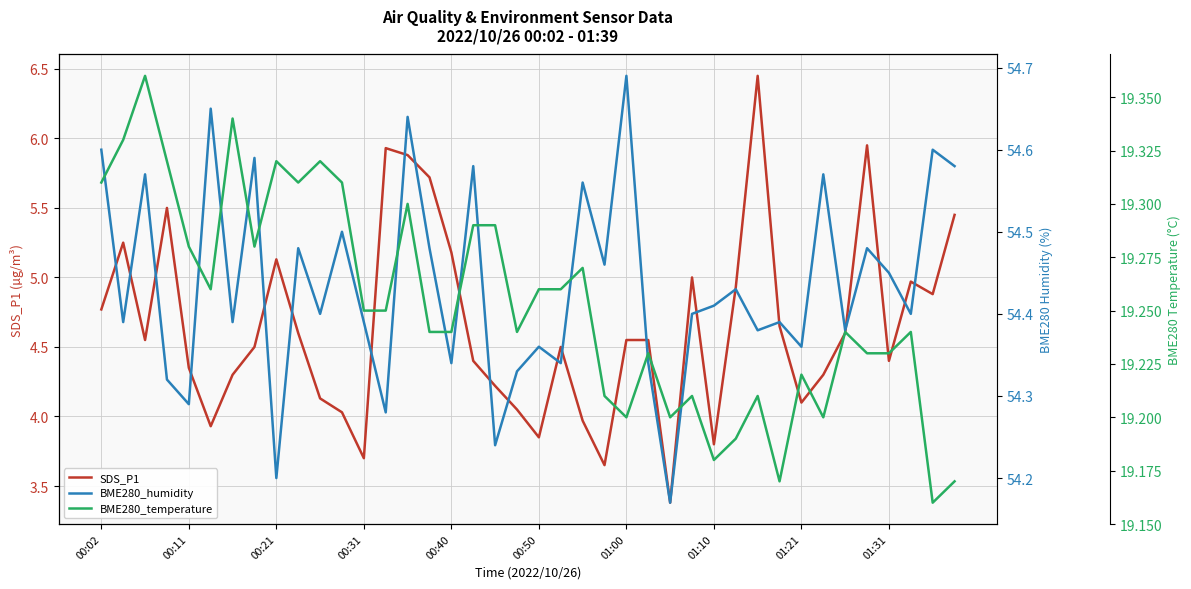

Which series has the largest total across all categories?

BME280_humidity